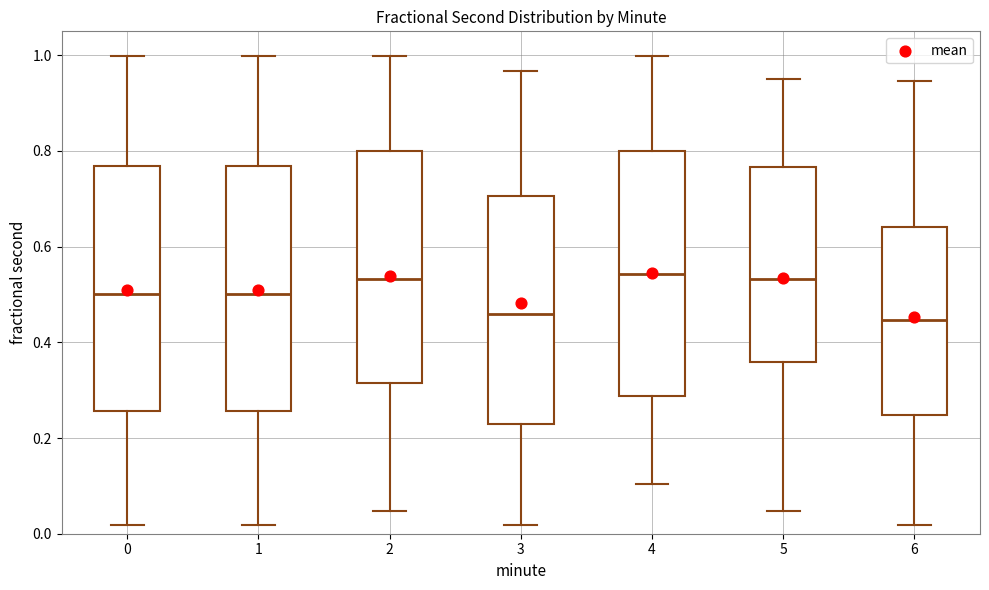

Reading left to right, read every box against the y-axis: the position of its median line, the range the box covers, and the ends of its whiskers. The values are not printed on the chart, so give them approximately, as read against the axis.

0: median 0.50, box 0.26 to 0.76, whiskers 0.02 to 1.00
1: median 0.50, box 0.26 to 0.76, whiskers 0.02 to 1.00
2: median 0.54, box 0.32 to 0.80, whiskers 0.04 to 1.00
3: median 0.46, box 0.22 to 0.70, whiskers 0.02 to 0.96
4: median 0.54, box 0.28 to 0.80, whiskers 0.10 to 1.00
5: median 0.54, box 0.36 to 0.76, whiskers 0.04 to 0.96
6: median 0.44, box 0.24 to 0.64, whiskers 0.02 to 0.94